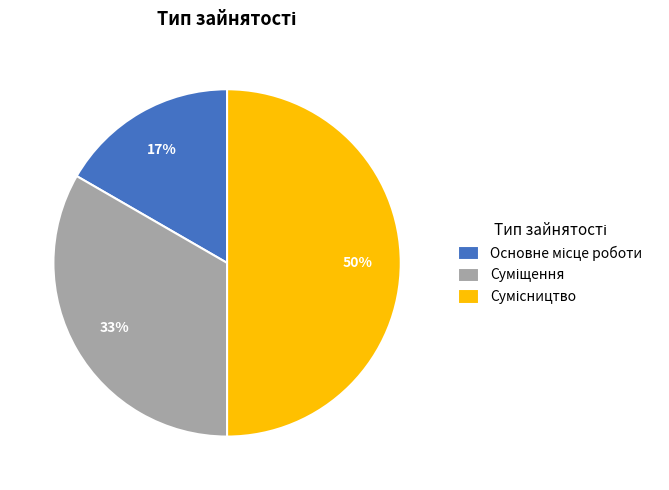

To the nearest percent, what is the average slice percentage?

33%